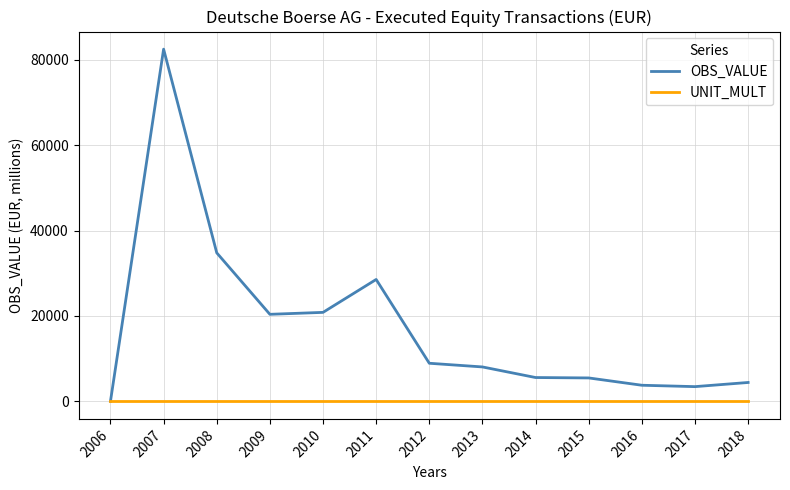

Where is OBS_VALUE nearest to the value 41261?

2008